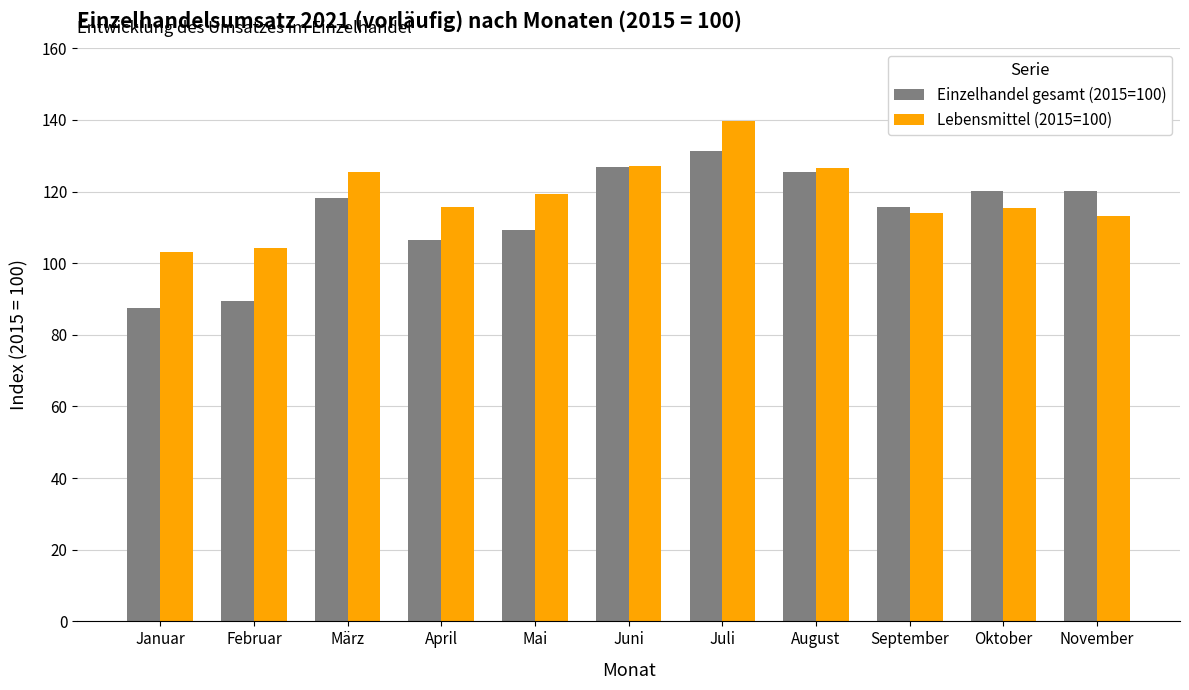

Between August and November, which series saw the biggest shift?

Lebensmittel (2015=100)